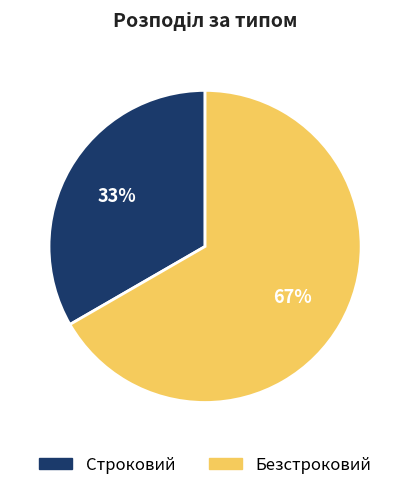

Rank the categories by value from highest to lowest.

Безстроковий, Строковий